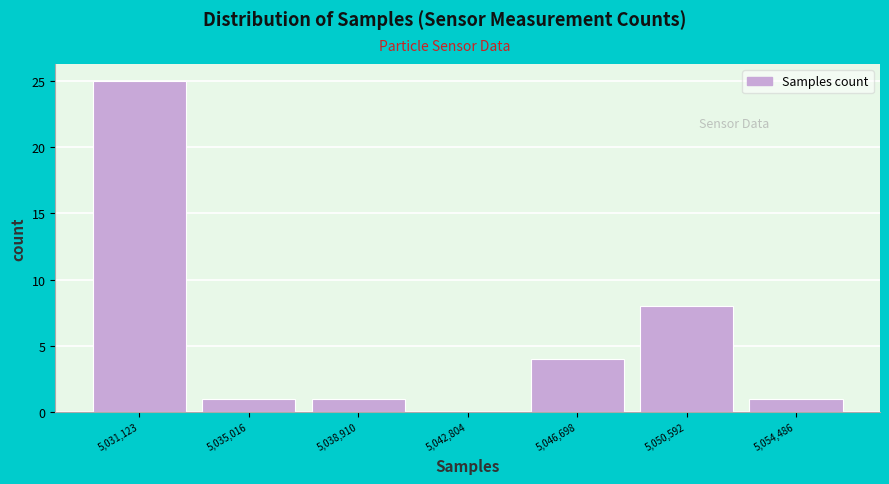

Reading left to right, list all the values displayed in this chart.

5,031,123=25	5,035,016=1	5,038,910=1	5,042,804=0	5,046,698=4	5,050,592=8	5,054,486=1